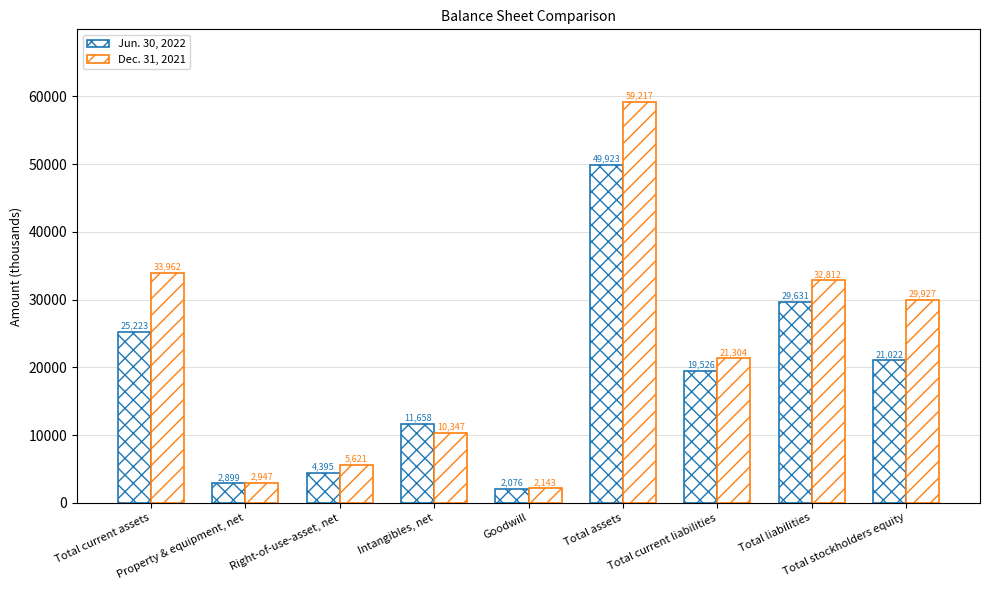

How many categories are shown in the chart?

9